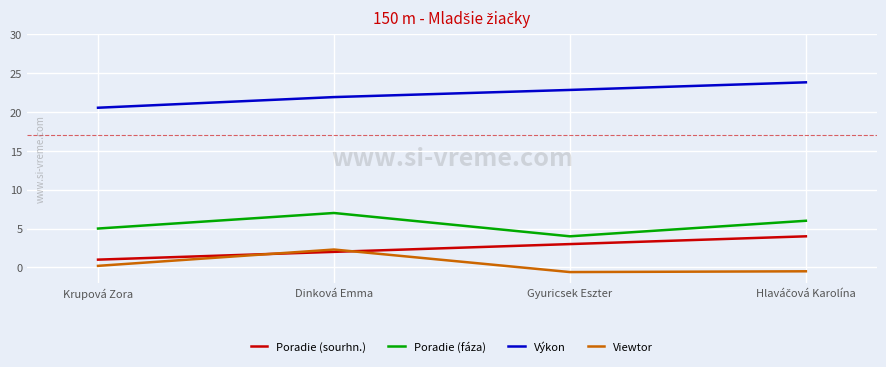

How many lines are shown in the chart?

4